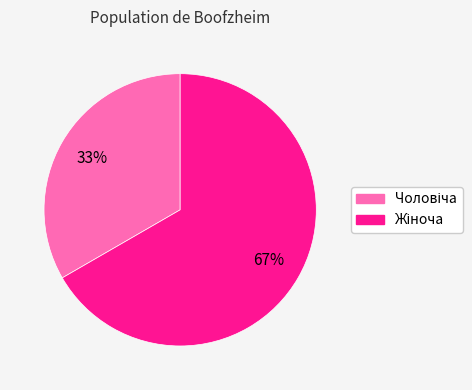

To the nearest percent, what is the average slice percentage?

50%